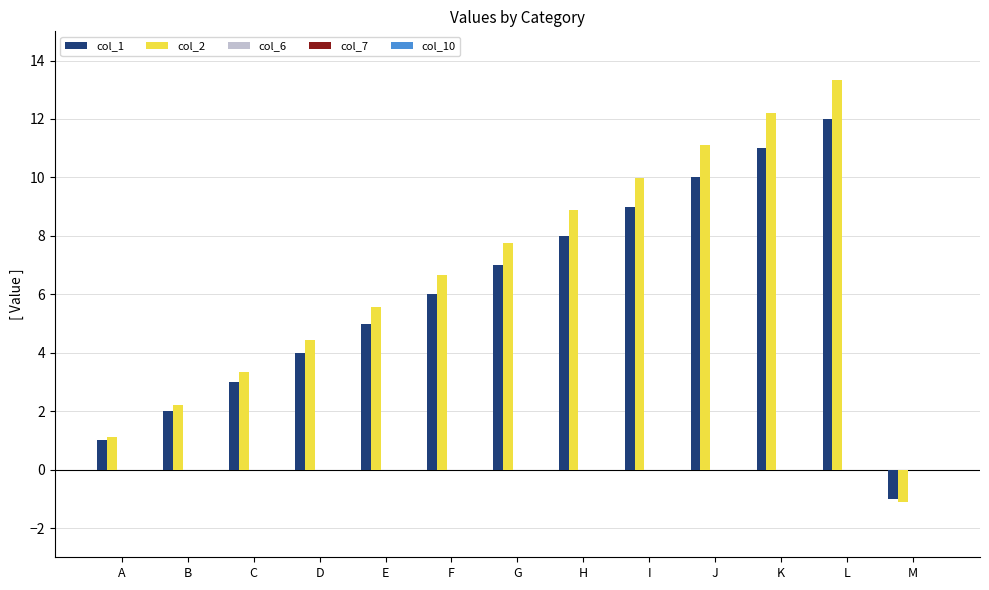

Read the col_1 value at D.

4.0